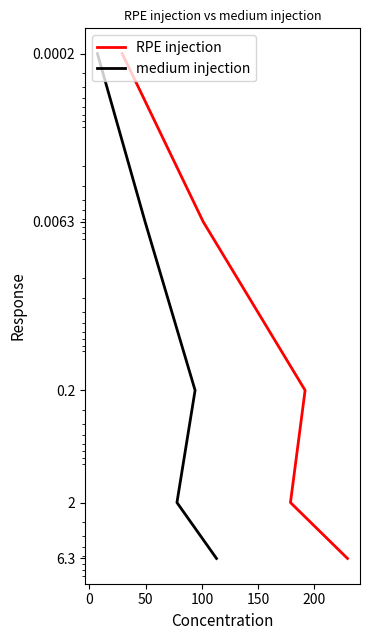

True or false: medium injection and RPE injection cross at least once.

False